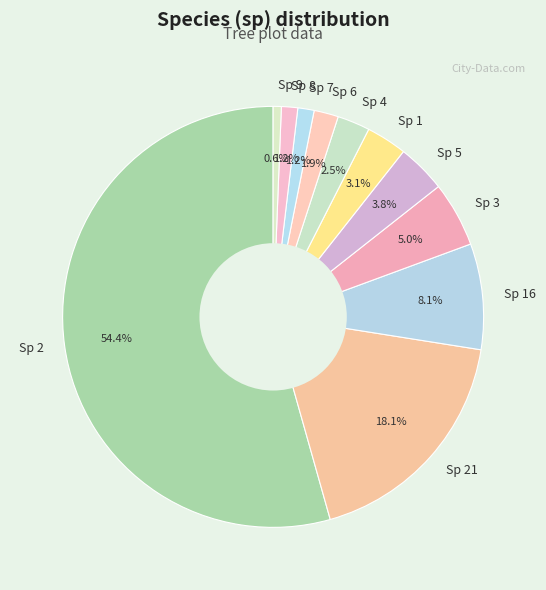

What portion of the pie excludes Sp 3?

95.0%